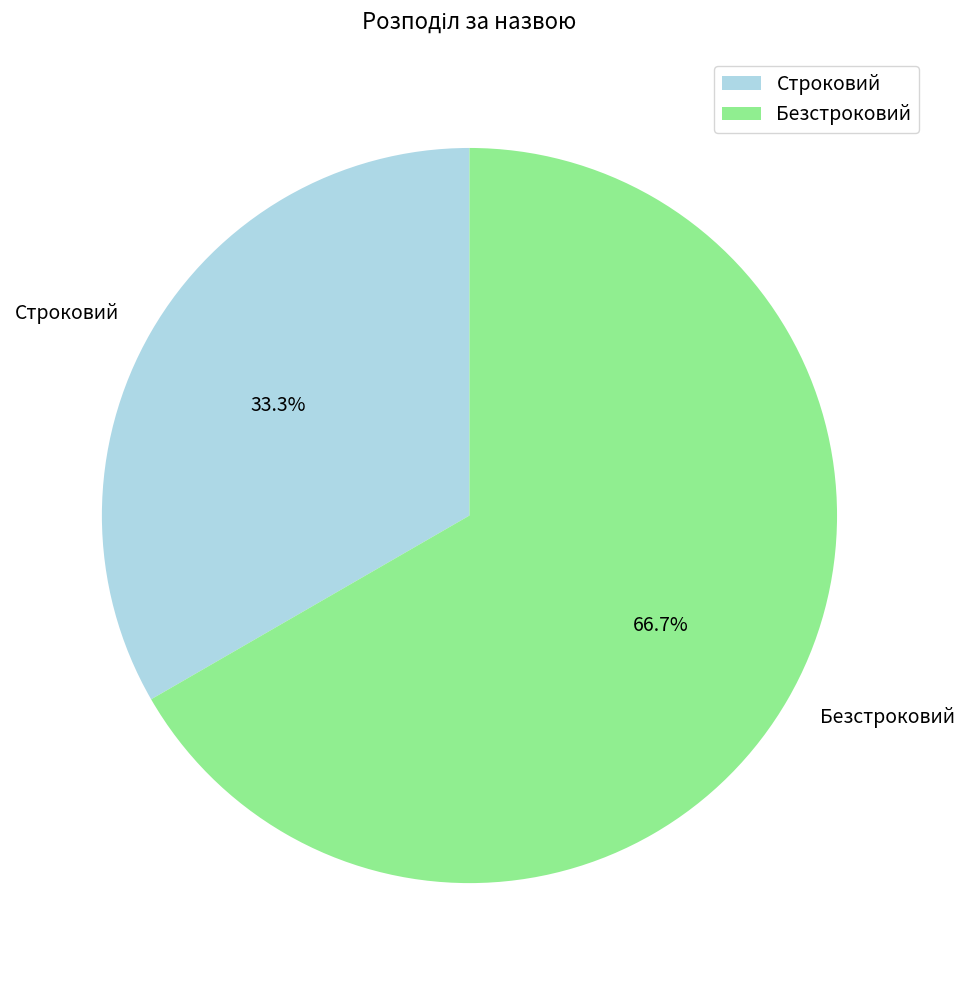

How many slices are in this pie chart?

2